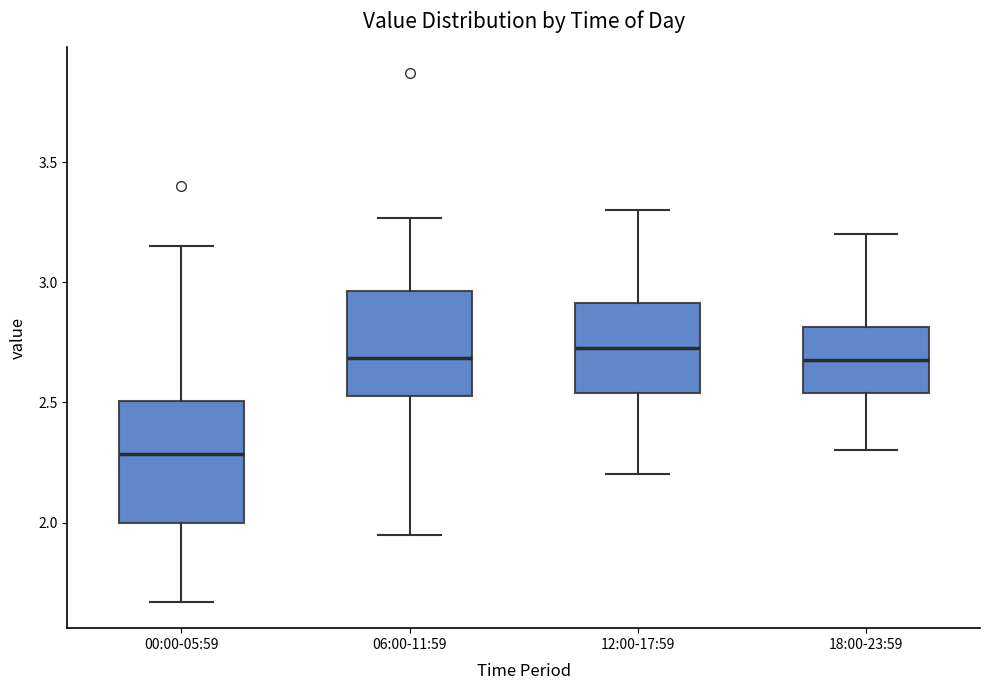

Reading left to right, read every box against the y-axis: the position of its median line, the range the box covers, and the ends of its whiskers. The values are not printed on the chart, so give them approximately, as read against the axis.

00:00-05:59: median 2.30, box 2.00 to 2.50, whiskers 1.65 to 3.15
06:00-11:59: median 2.70, box 2.55 to 2.95, whiskers 1.95 to 3.25
12:00-17:59: median 2.75, box 2.55 to 2.90, whiskers 2.20 to 3.30
18:00-23:59: median 2.70, box 2.55 to 2.80, whiskers 2.30 to 3.20